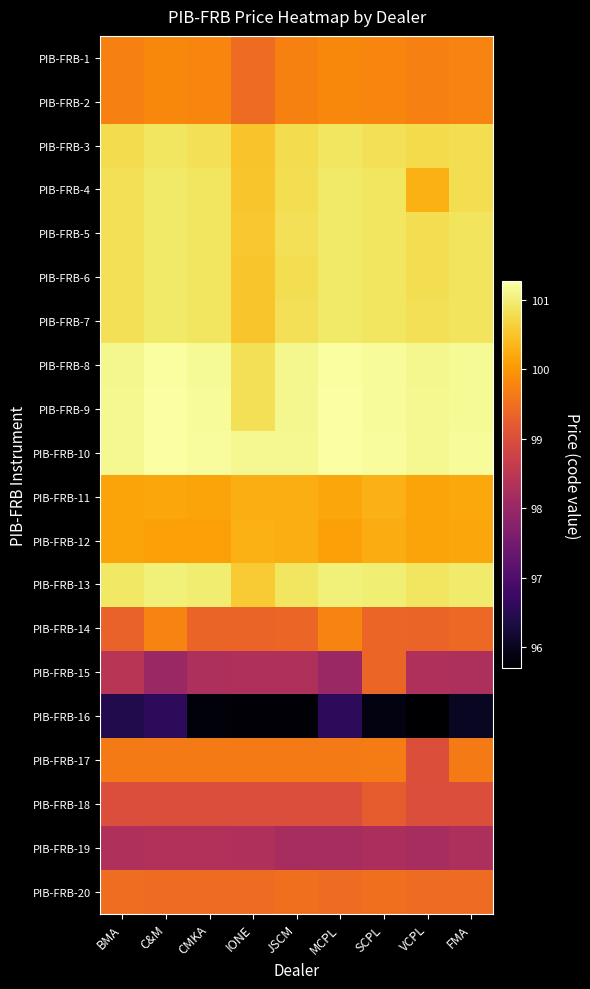

Which series changed the most between BMA and C&M?

PIB-FRB-15